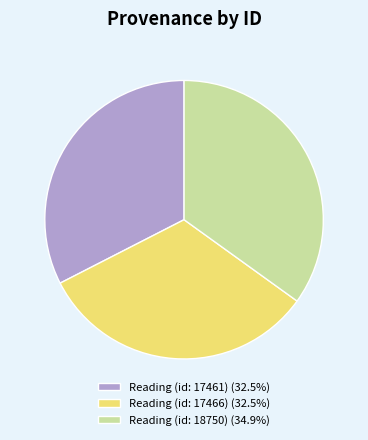

Do Reading (id: 17461) (32.5%) and Reading (id: 17466) (32.5%) together represent more than half of the pie?

Yes